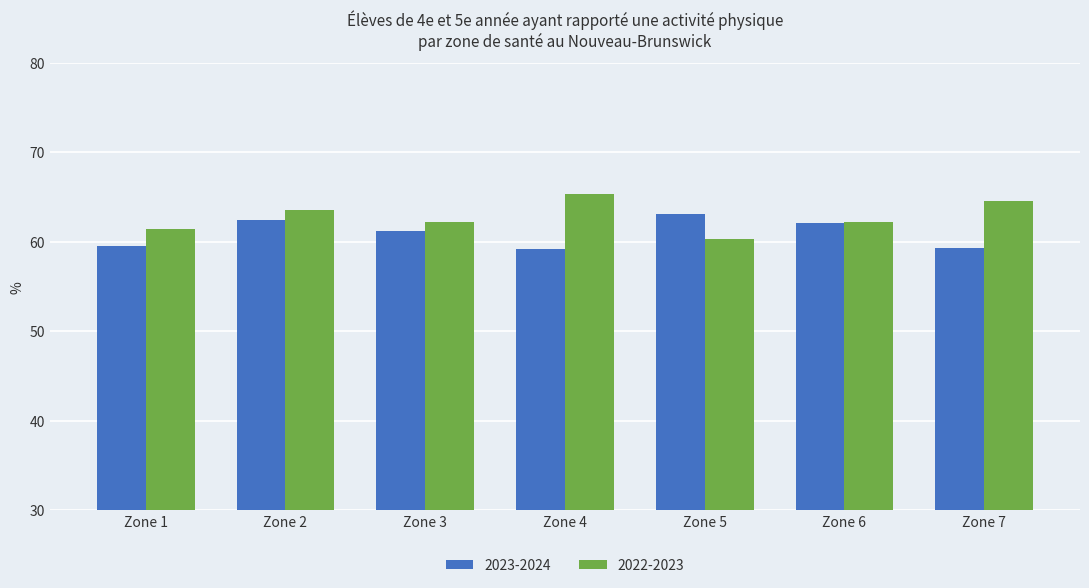

What is the value of the 2023-2024 bar at the 4th from the left?

59.1